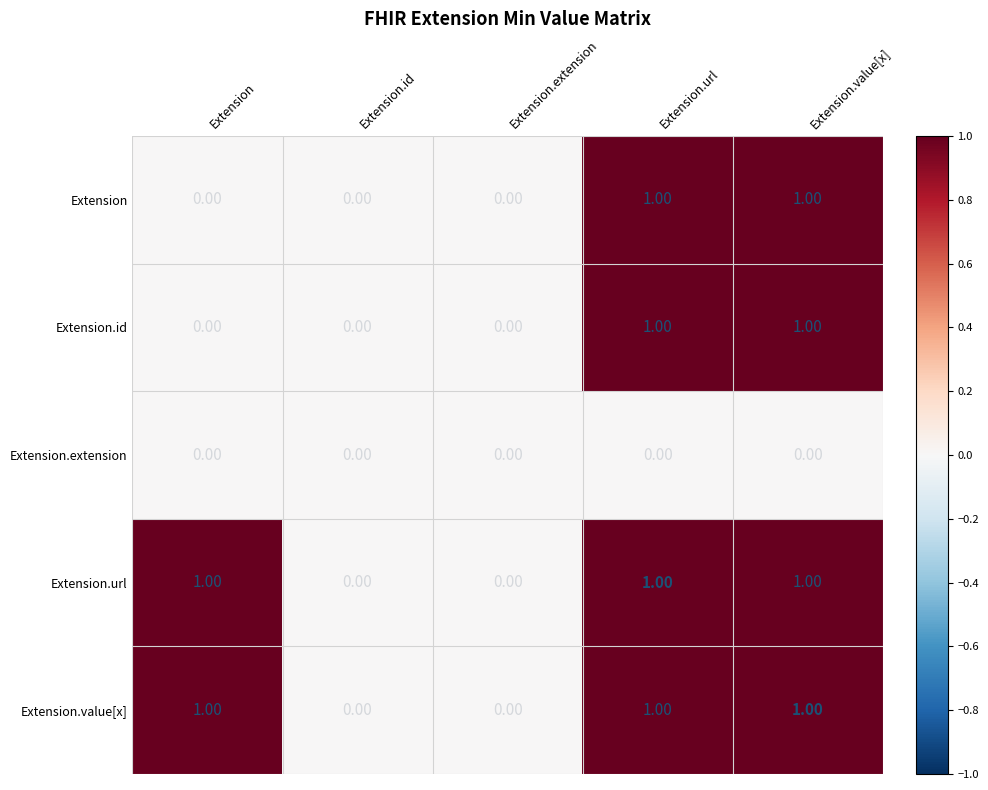

What is the total value across all series at Extension.url?

4